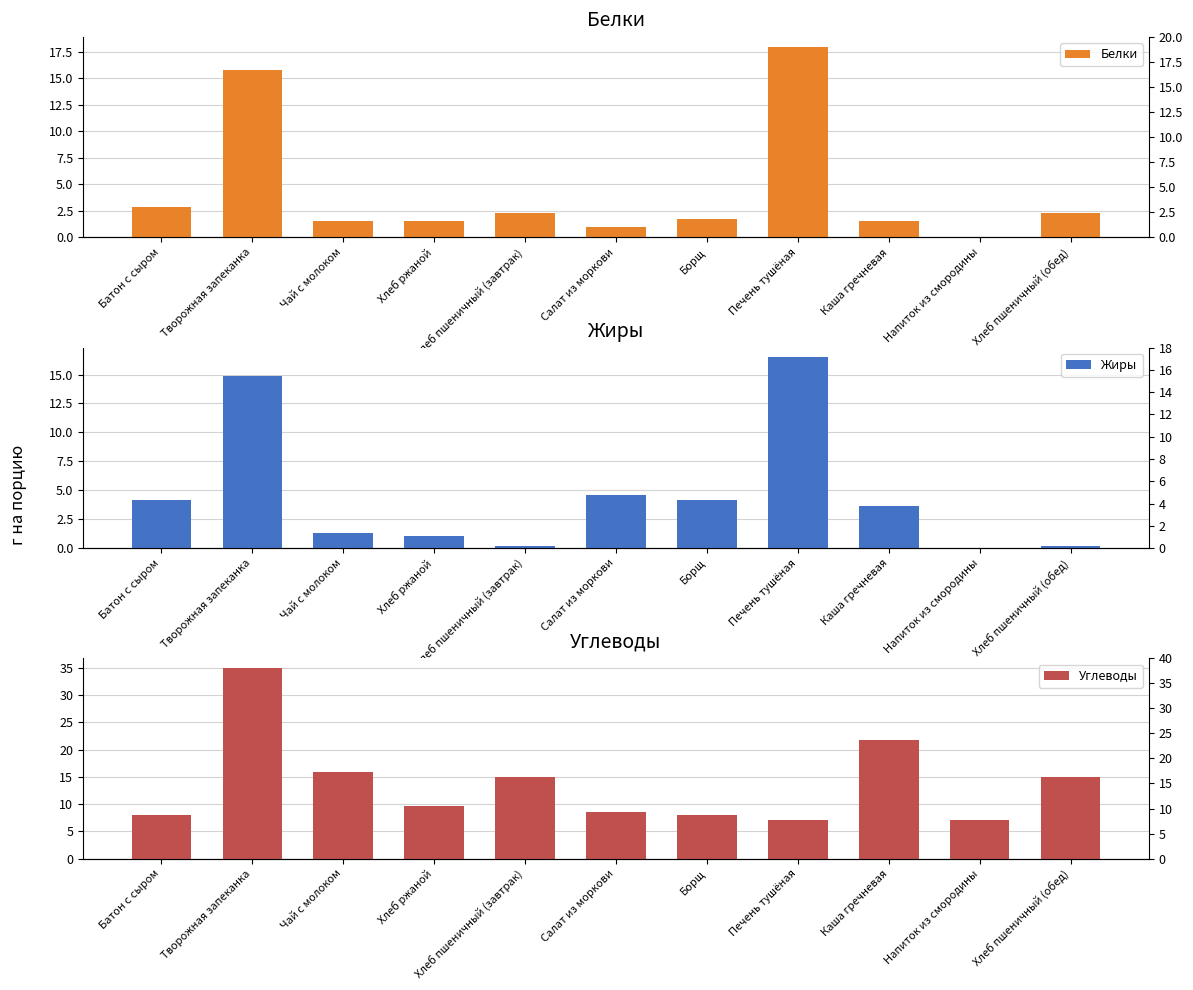

The value of Углеводы at Батон с сыром is 7.9. True or false?

True